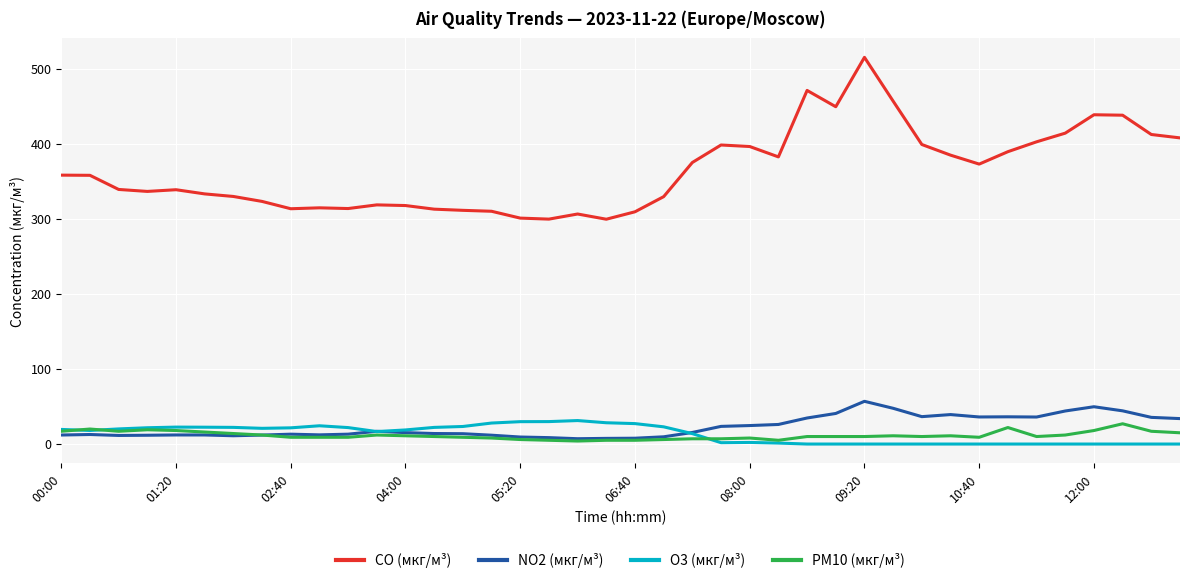

What is the maximum value for O3 (мкг/м³)?

31.3